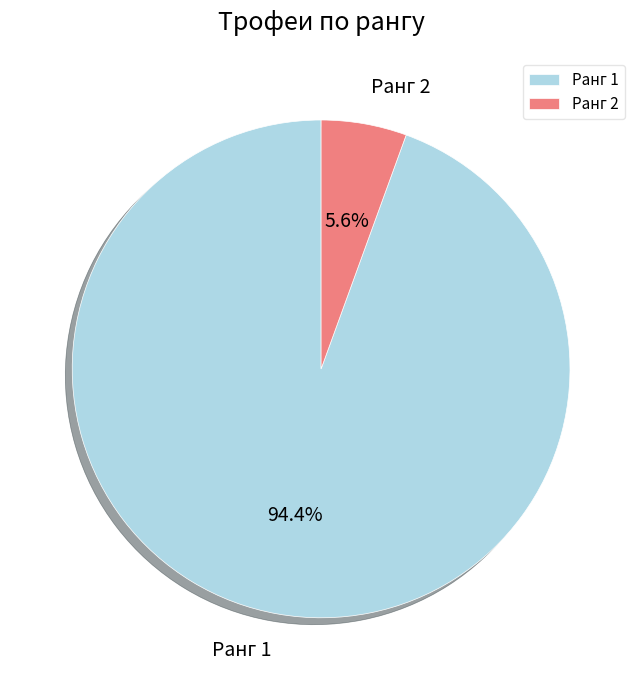

Rank the categories by value from highest to lowest.

Ранг 1, Ранг 2